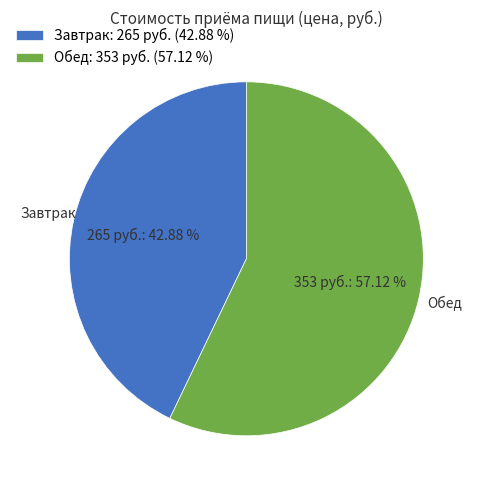

To the nearest percent, what is the difference between the largest and smallest slice percentages?

14%